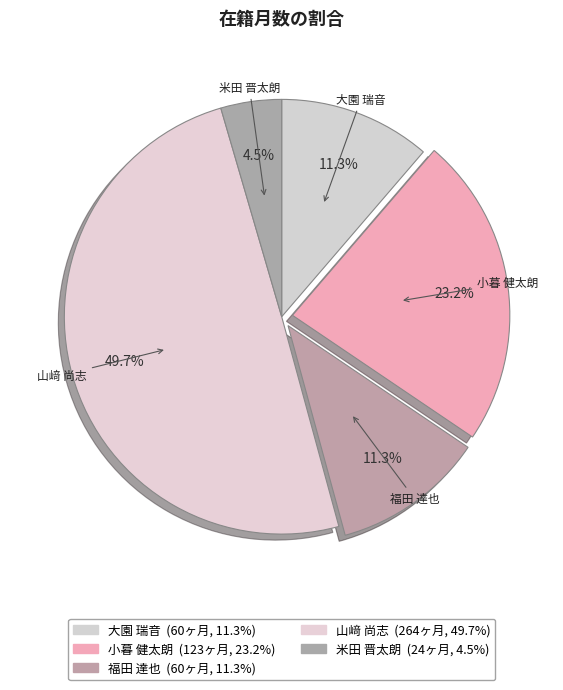

To the nearest percent, what is the combined percentage of 山﨑 尚志 and 大園 瑞音?

61%